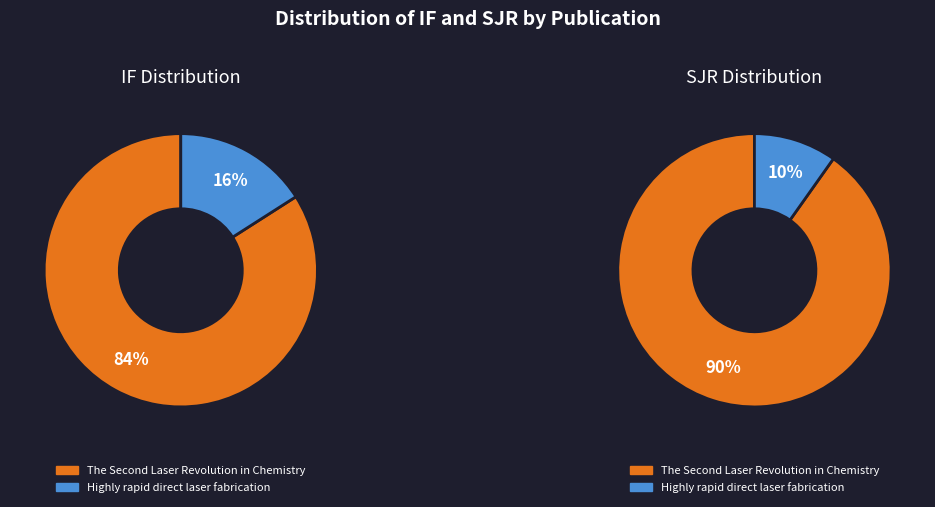

Is there any slice that represents more than half of the pie?

Yes